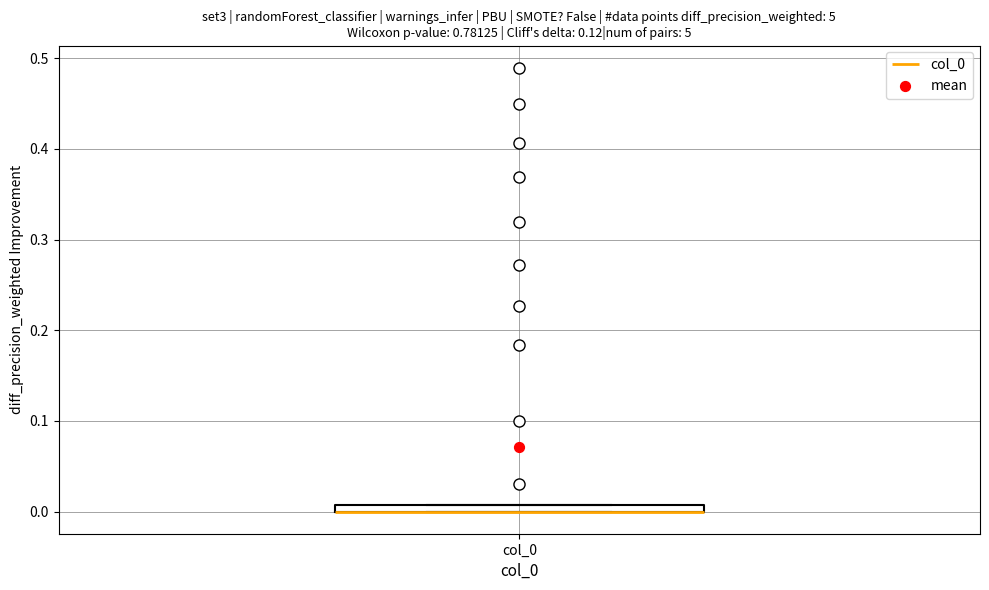

Where is the lower edge of the box for col_0 on the y-axis? The values are not printed on the chart, so give them approximately, as read against the axis.

0.00